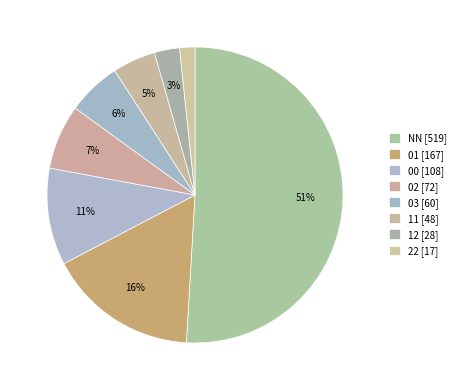

What portion of the pie excludes 03?

94.1%